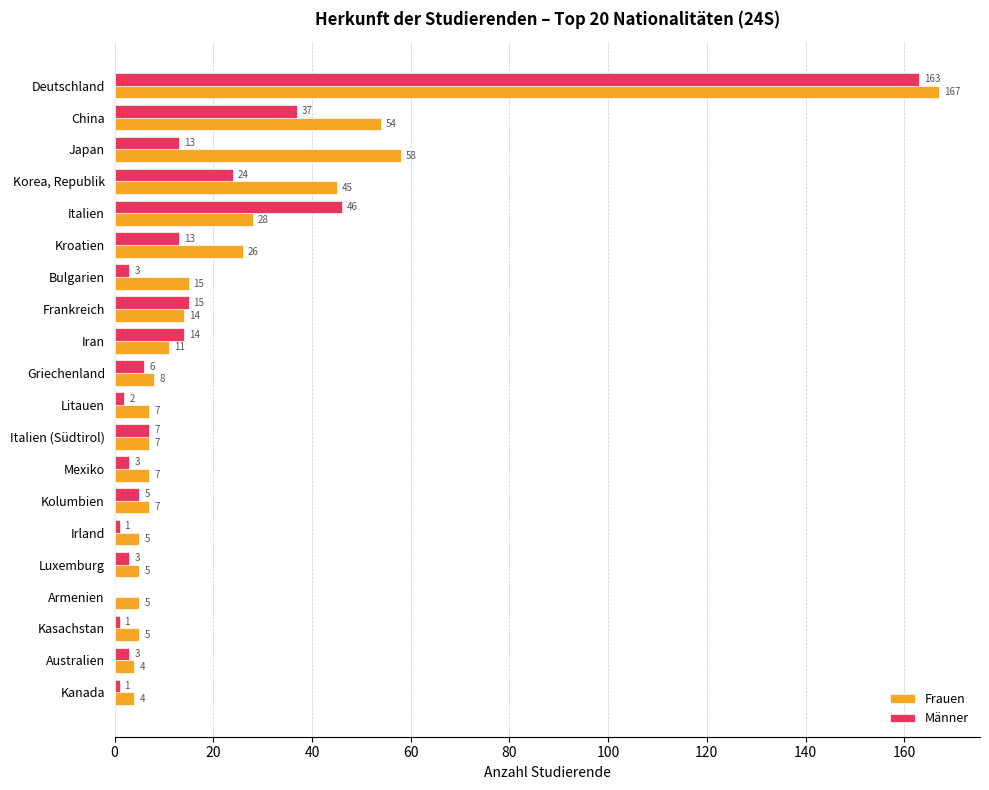

The value of Männer at Deutschland is 99. True or false?

False